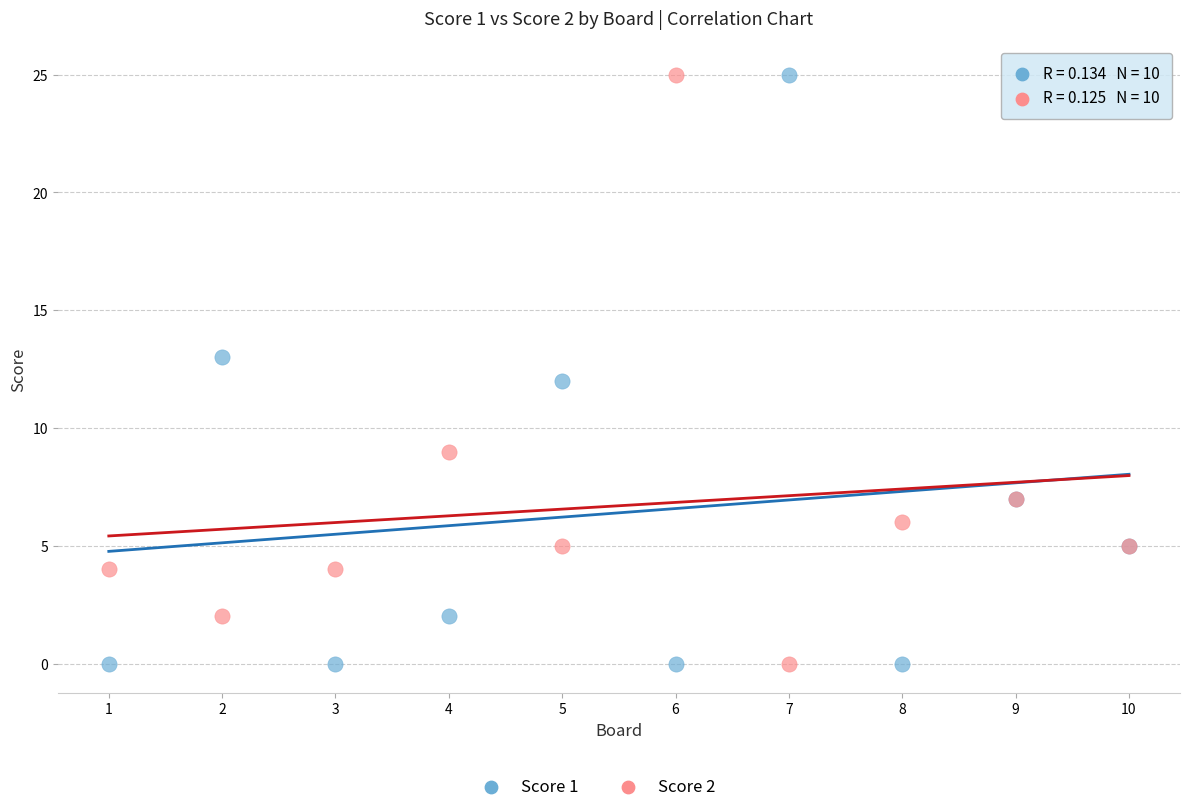

What is the X range (max minus min) for the scatter plot?

9